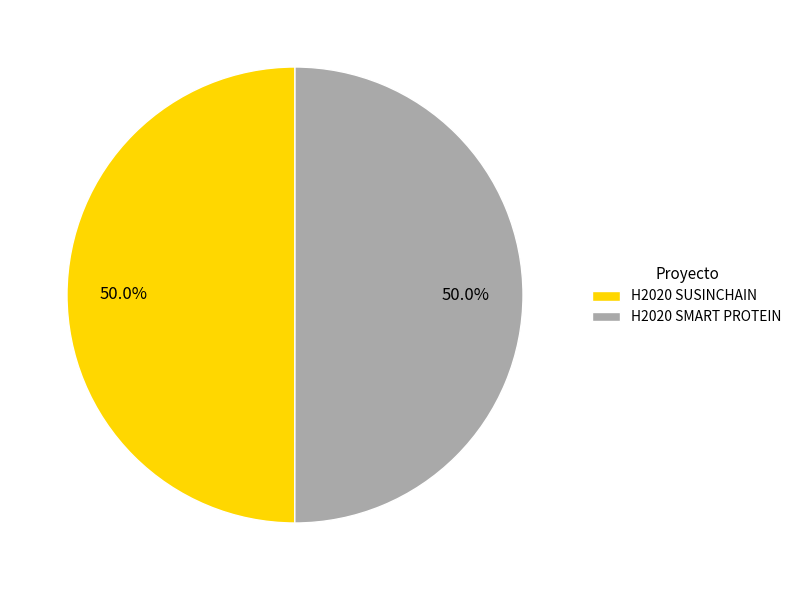

Is the sum of H2020 SMART PROTEIN and H2020 SUSINCHAIN greater than half?

Yes